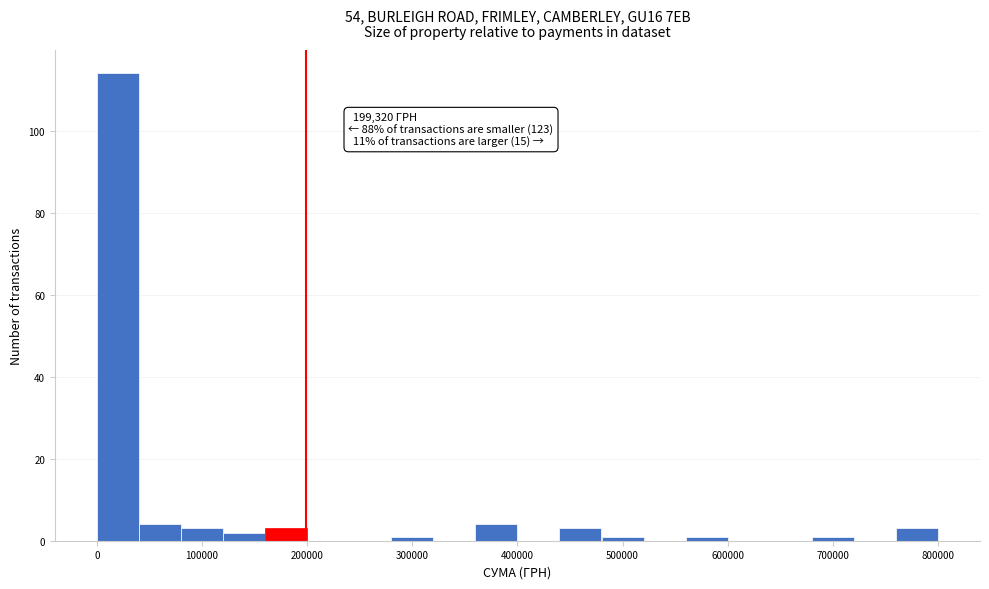

Around what value on the x-axis is the tallest bar? Give the approximate position of its centre, as read against the axis.

20000